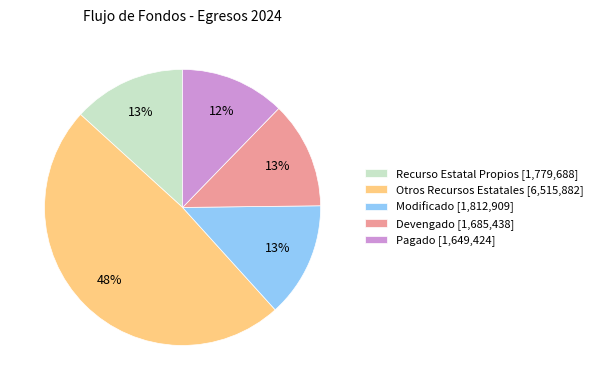

The Pagado slice represents 6% of the pie. True or false?

False